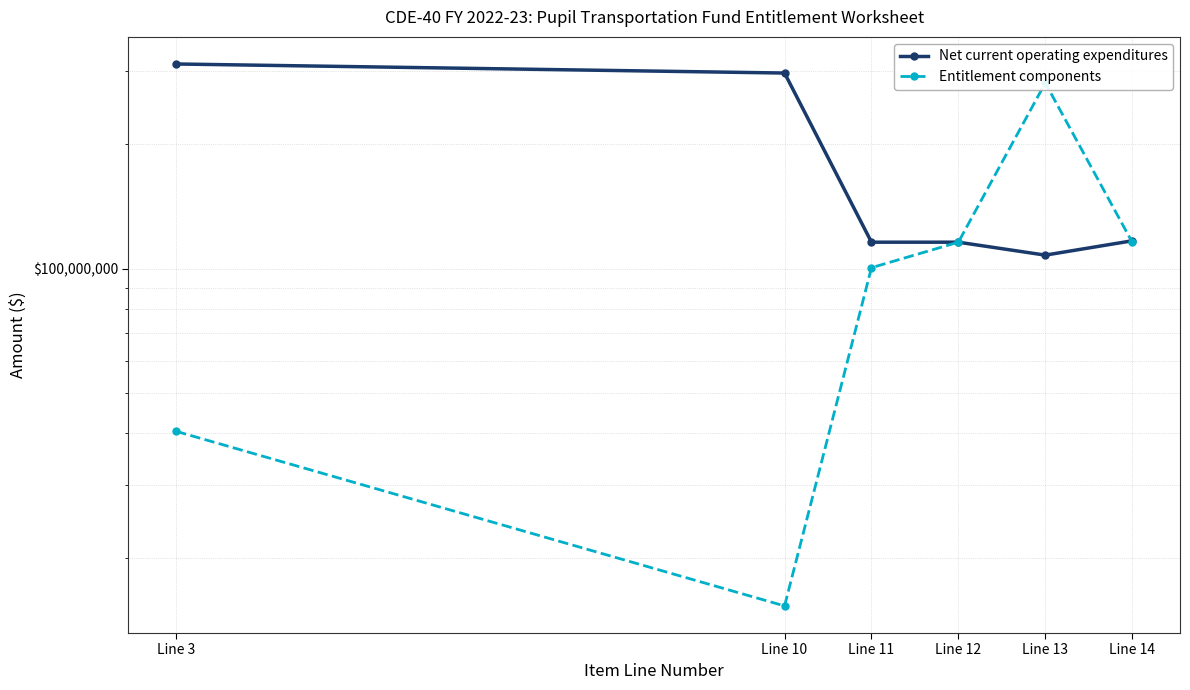

What is the minimum value shown in the chart?

15328626.0